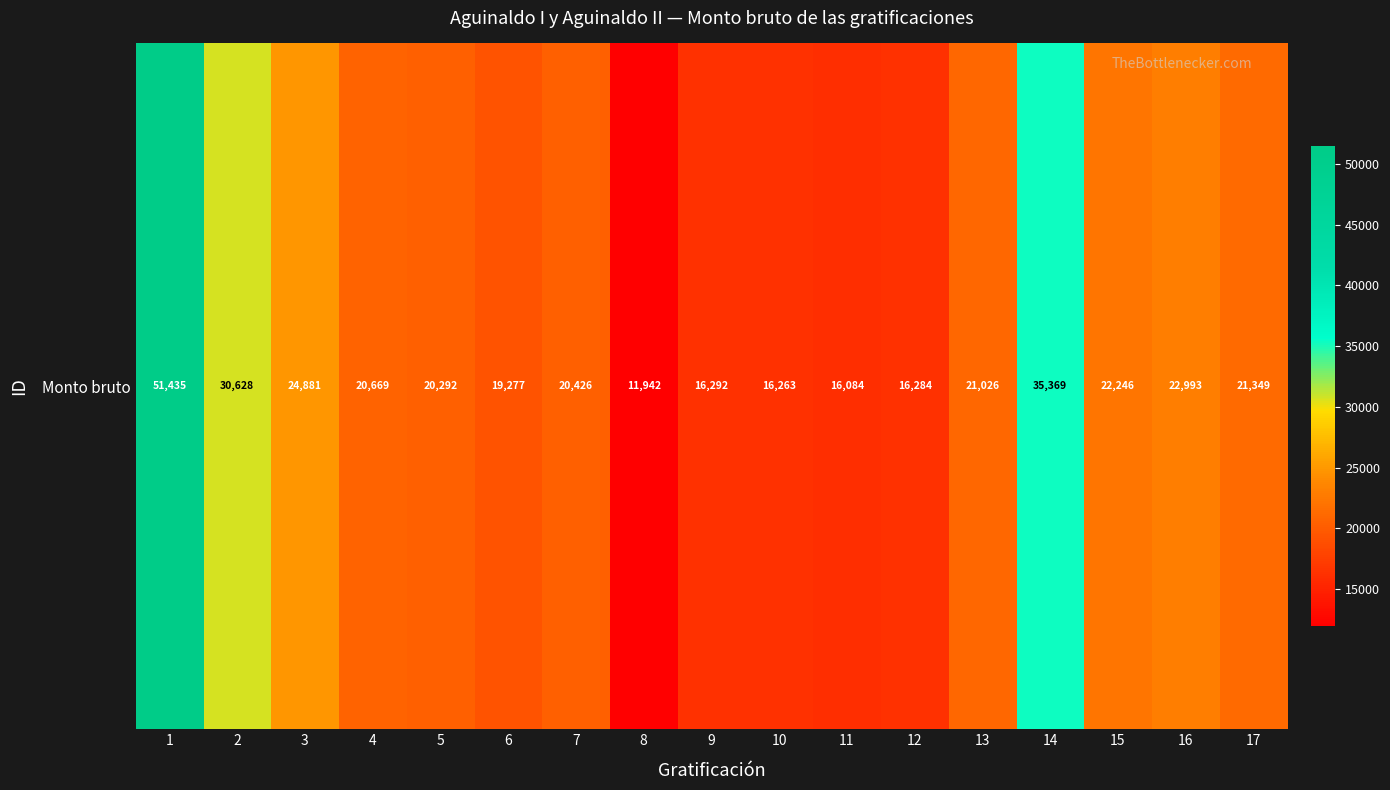

The chart shows a value of 11941.9 at 8. True or false?

True